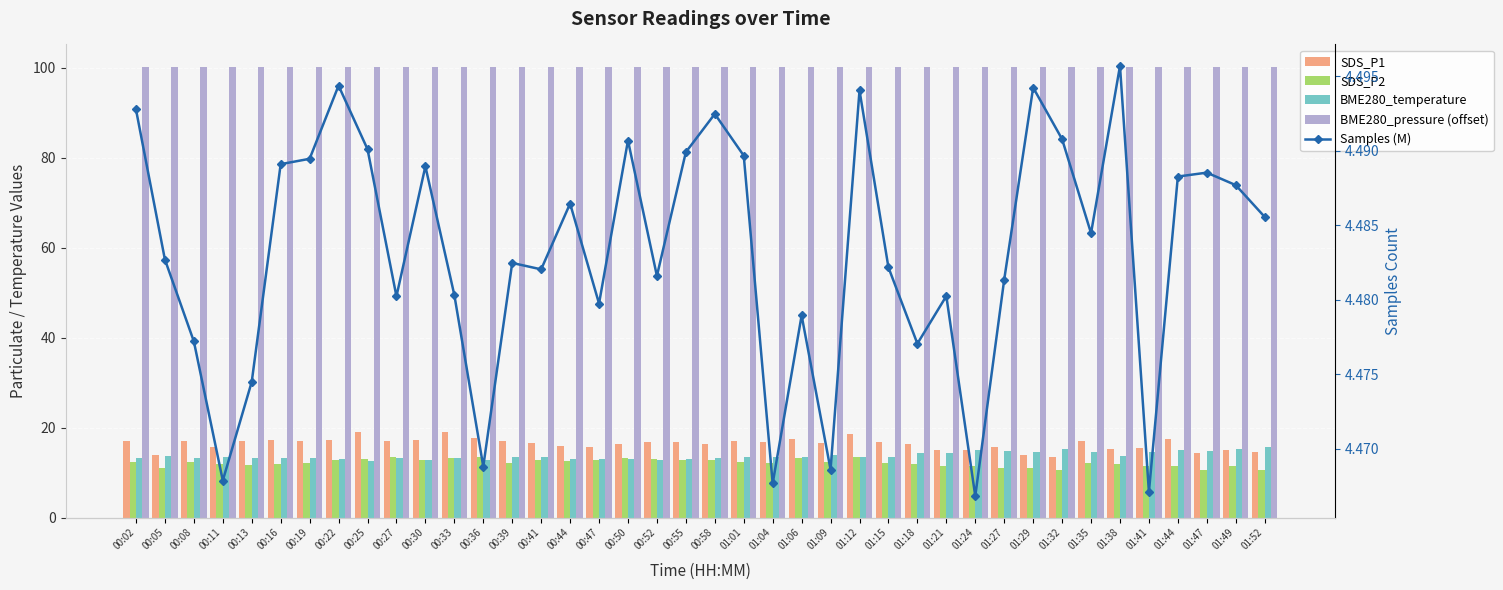

What is the average value of the BME280_pressure (offset) series?

100.1